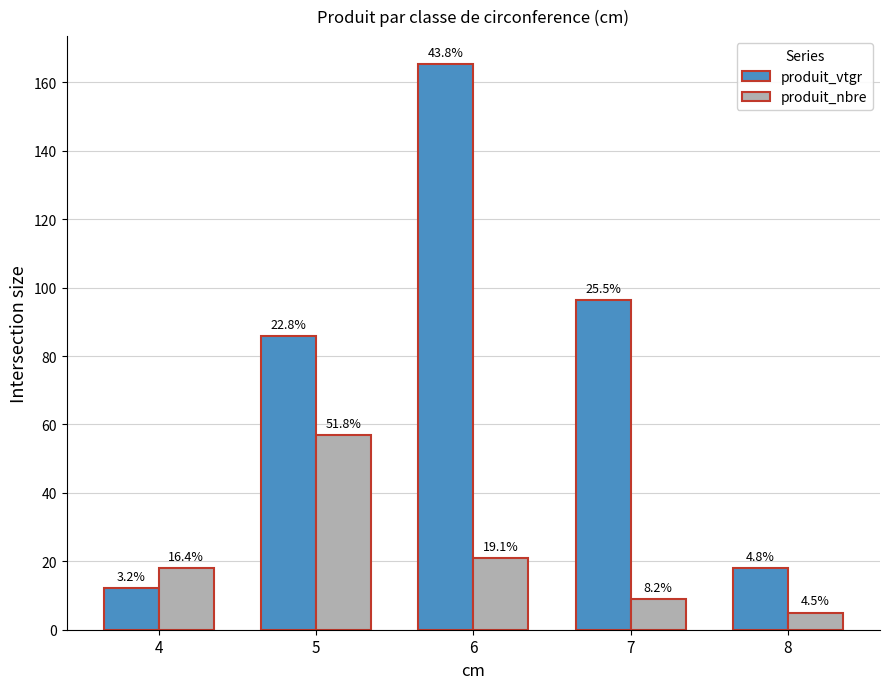

How many bars are there in total?

10